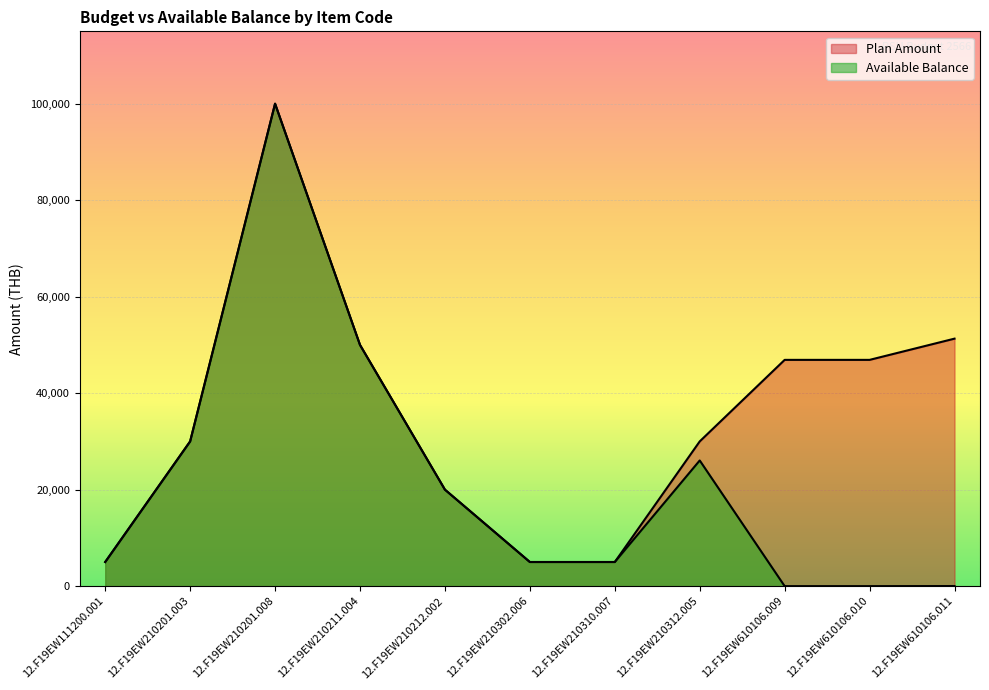

At which label does Available Balance first exceed 5000?

12.F19EW210201.003